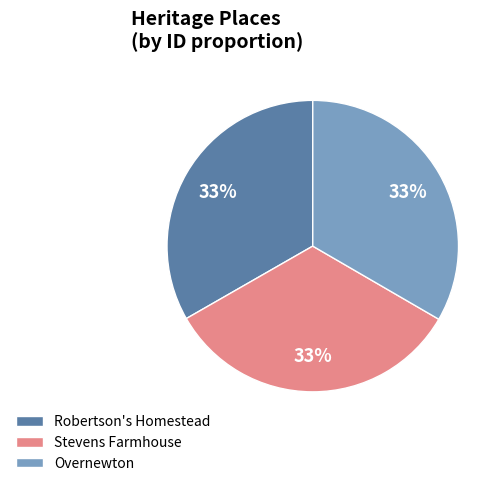

Combined, do Stevens Farmhouse and Robertson's Homestead account for over 50%?

Yes